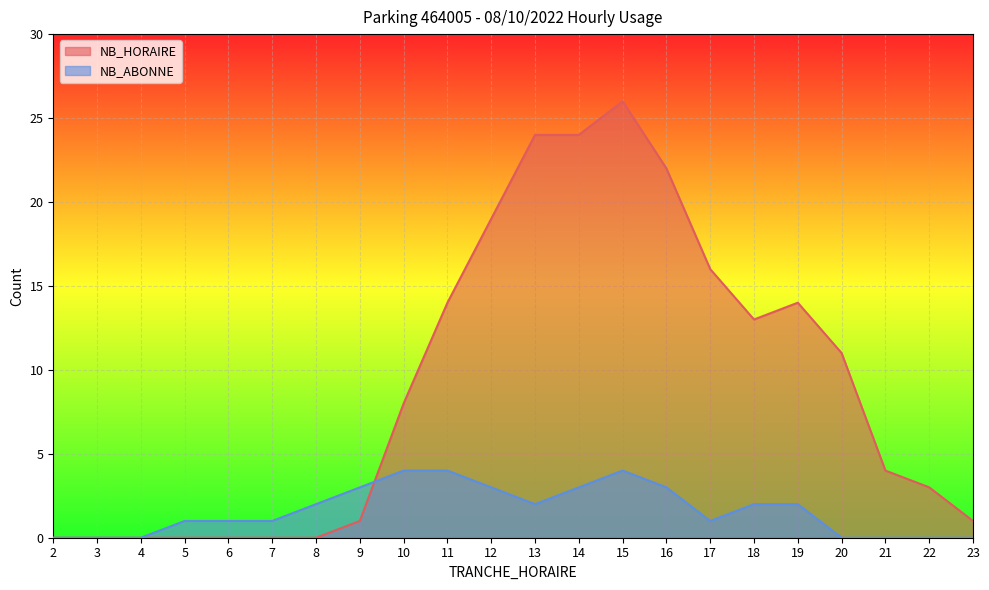

Which series has the largest total across all categories?

NB_HORAIRE